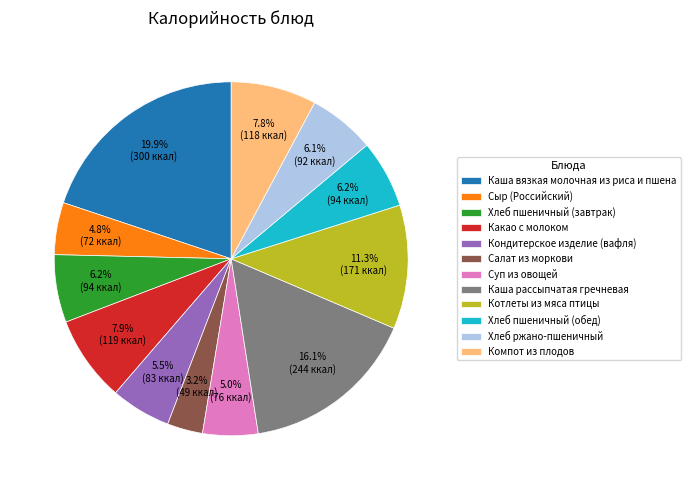

Which slice is the largest?

Каша вязкая молочная из риса и пшена